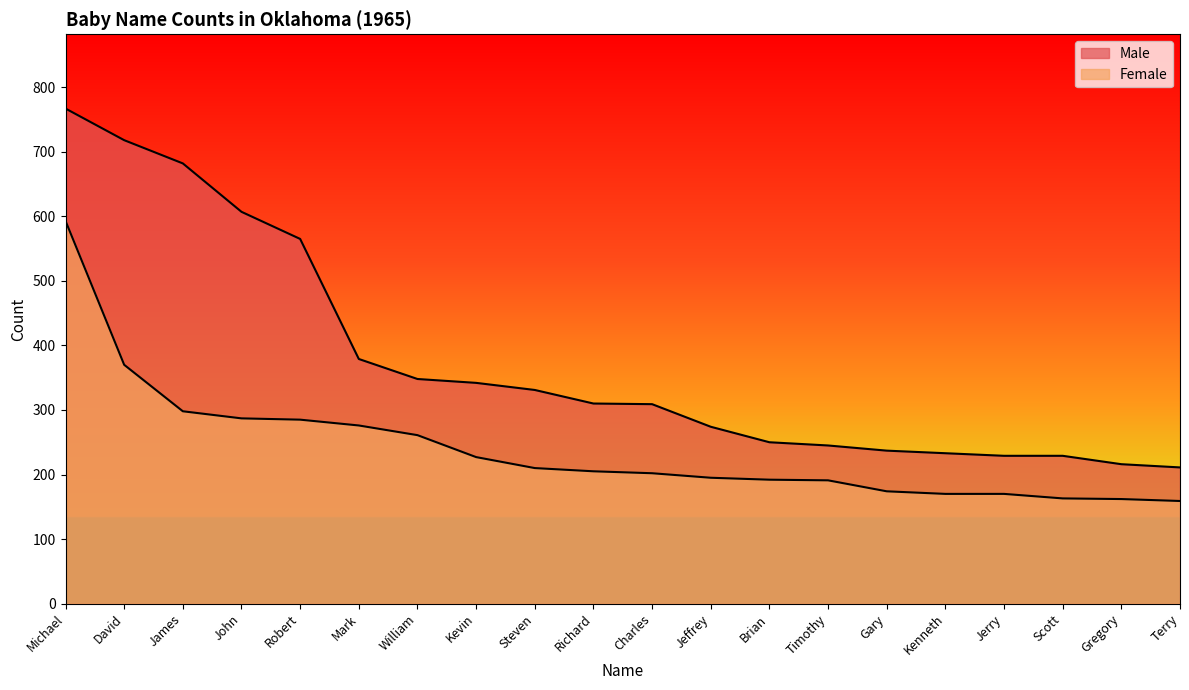

What is the average value of the Female series?

240